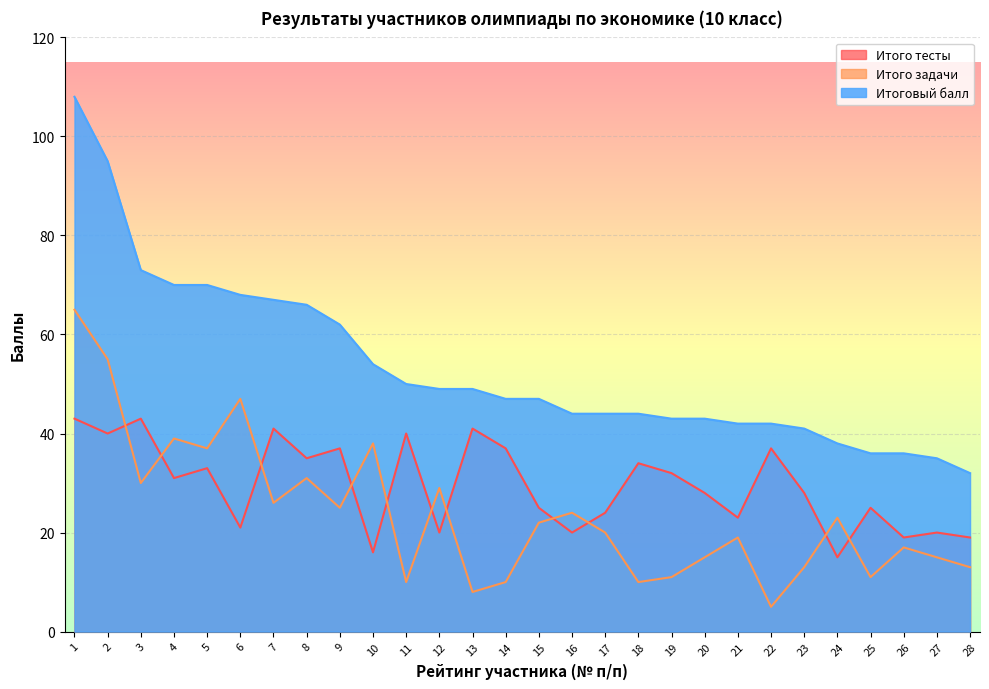

Is the value of Итоговый балл at 19 greater than the value of Итого тесты at 10?

Yes